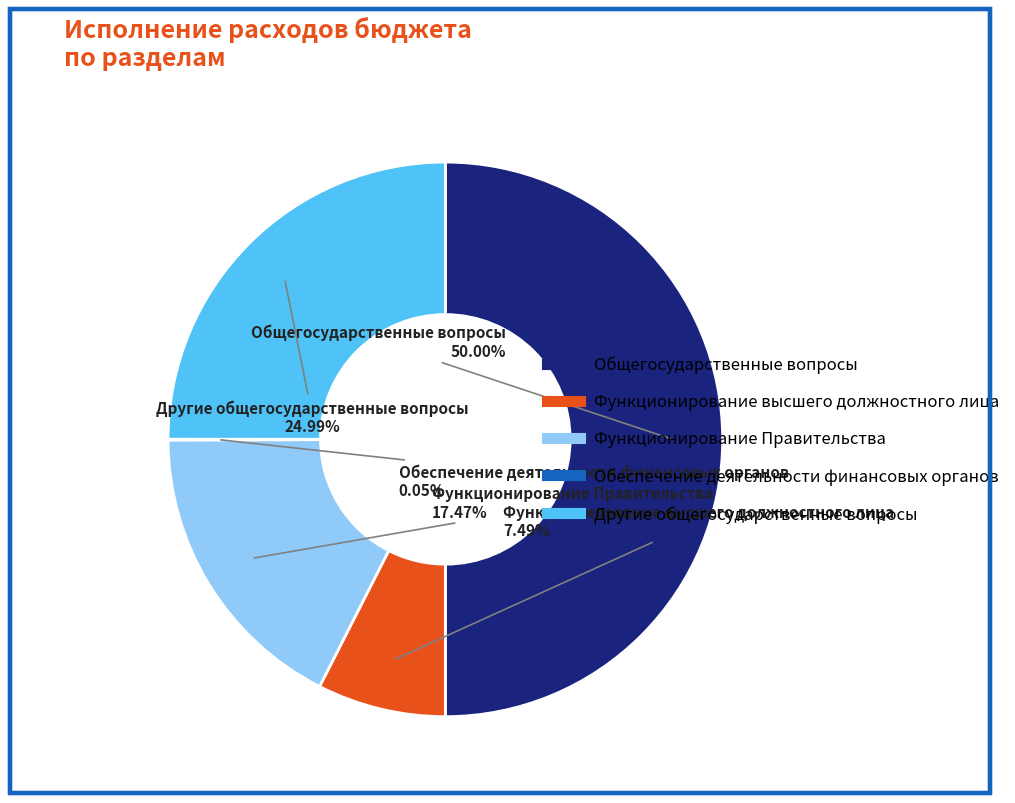

Which category has the biggest portion of the pie?

Общегосударственные вопросы